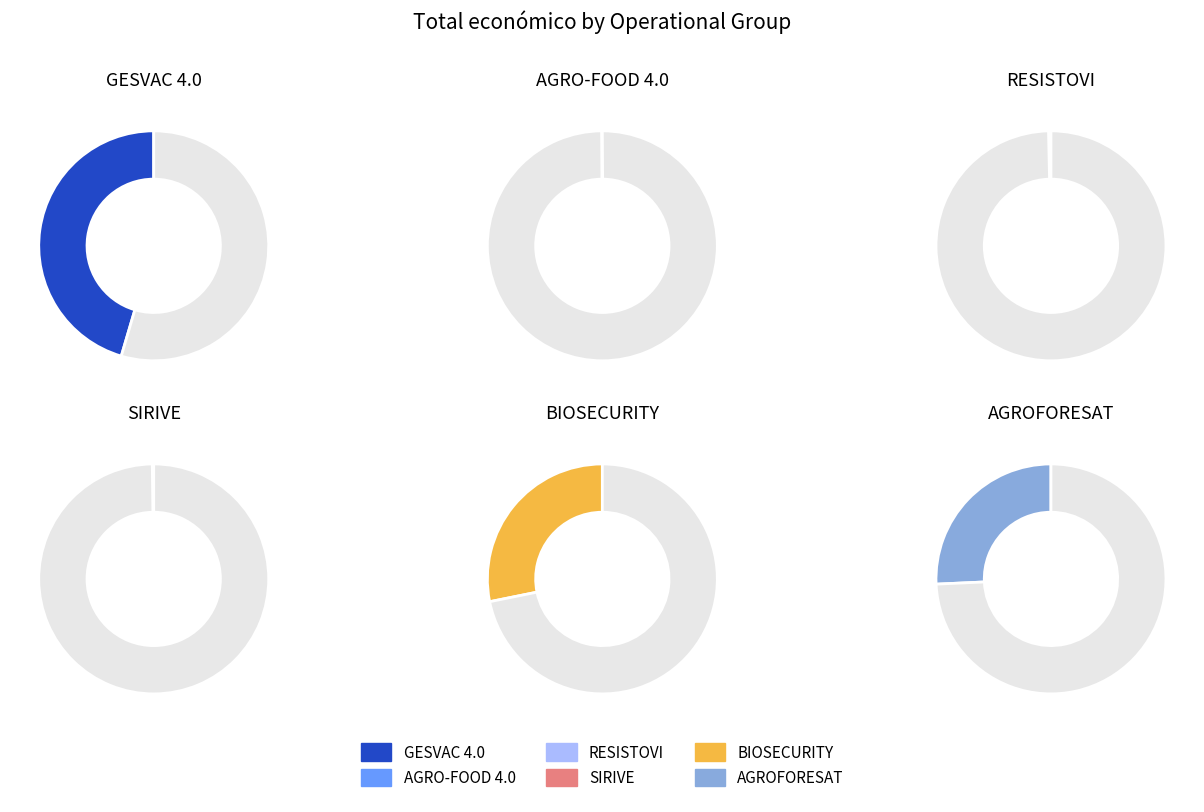

What is the largest slice in the pie chart?

GESVAC 4.0